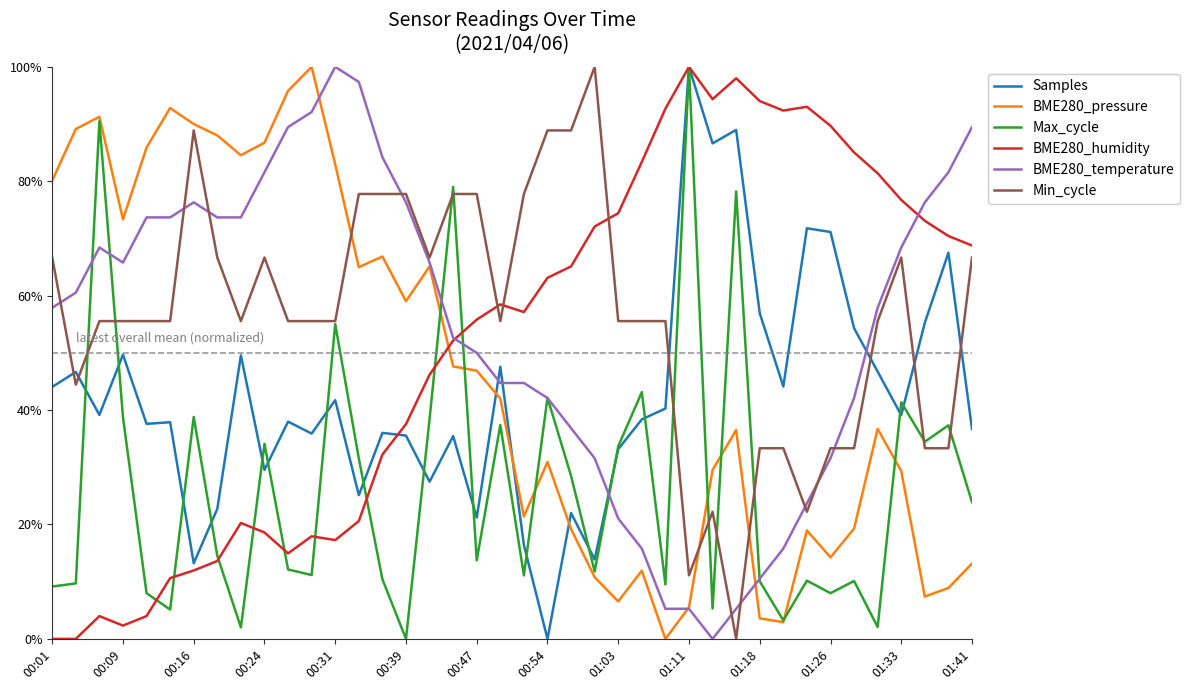

Reading left to right, transcribe all the data shown in this chart.

Samples: 0.4	0.5	0.4	0.5	0.4	0.4	0.1	0.2	0.5	0.3	0.4	0.4	0.4	0.3	0.4	0.4	0.3	0.4	0.2	0.5	0.2	0.0	0.2	0.1	0.3	0.4	0.4	1.0	0.9	0.9	0.6	0.4	0.7	0.7	0.5	0.5	0.4	0.6	0.7	0.4
BME280_pressure: 0.8	0.9	0.9	0.7	0.9	0.9	0.9	0.9	0.8	0.9	1.0	1.0	0.8	0.6	0.7	0.6	0.7	0.5	0.5	0.4	0.2	0.3	0.2	0.1	0.1	0.1	0.0	0.1	0.3	0.4	0.0	0.0	0.2	0.1	0.2	0.4	0.3	0.1	0.1	0.1
Max_cycle: 0.1	0.1	0.9	0.4	0.1	0.1	0.4	0.1	0.0	0.3	0.1	0.1	0.6	0.3	0.1	0.0	0.4	0.8	0.1	0.4	0.1	0.4	0.3	0.1	0.3	0.4	0.1	1.0	0.1	0.8	0.1	0.0	0.1	0.1	0.1	0.0	0.4	0.3	0.4	0.2
BME280_humidity: 0.0	0.0	0.0	0.0	0.0	0.1	0.1	0.1	0.2	0.2	0.1	0.2	0.2	0.2	0.3	0.4	0.5	0.5	0.6	0.6	0.6	0.6	0.7	0.7	0.7	0.8	0.9	1.0	0.9	1.0	0.9	0.9	0.9	0.9	0.9	0.8	0.8	0.7	0.7	0.7
BME280_temperature: 0.6	0.6	0.7	0.7	0.7	0.7	0.8	0.7	0.7	0.8	0.9	0.9	1.0	1.0	0.8	0.8	0.7	0.5	0.5	0.4	0.4	0.4	0.4	0.3	0.2	0.2	0.1	0.1	0.0	0.1	0.1	0.2	0.2	0.3	0.4	0.6	0.7	0.8	0.8	0.9
Min_cycle: 0.7	0.4	0.6	0.6	0.6	0.6	0.9	0.7	0.6	0.7	0.6	0.6	0.6	0.8	0.8	0.8	0.7	0.8	0.8	0.6	0.8	0.9	0.9	1.0	0.6	0.6	0.6	0.1	0.2	0.0	0.3	0.3	0.2	0.3	0.3	0.6	0.7	0.3	0.3	0.7